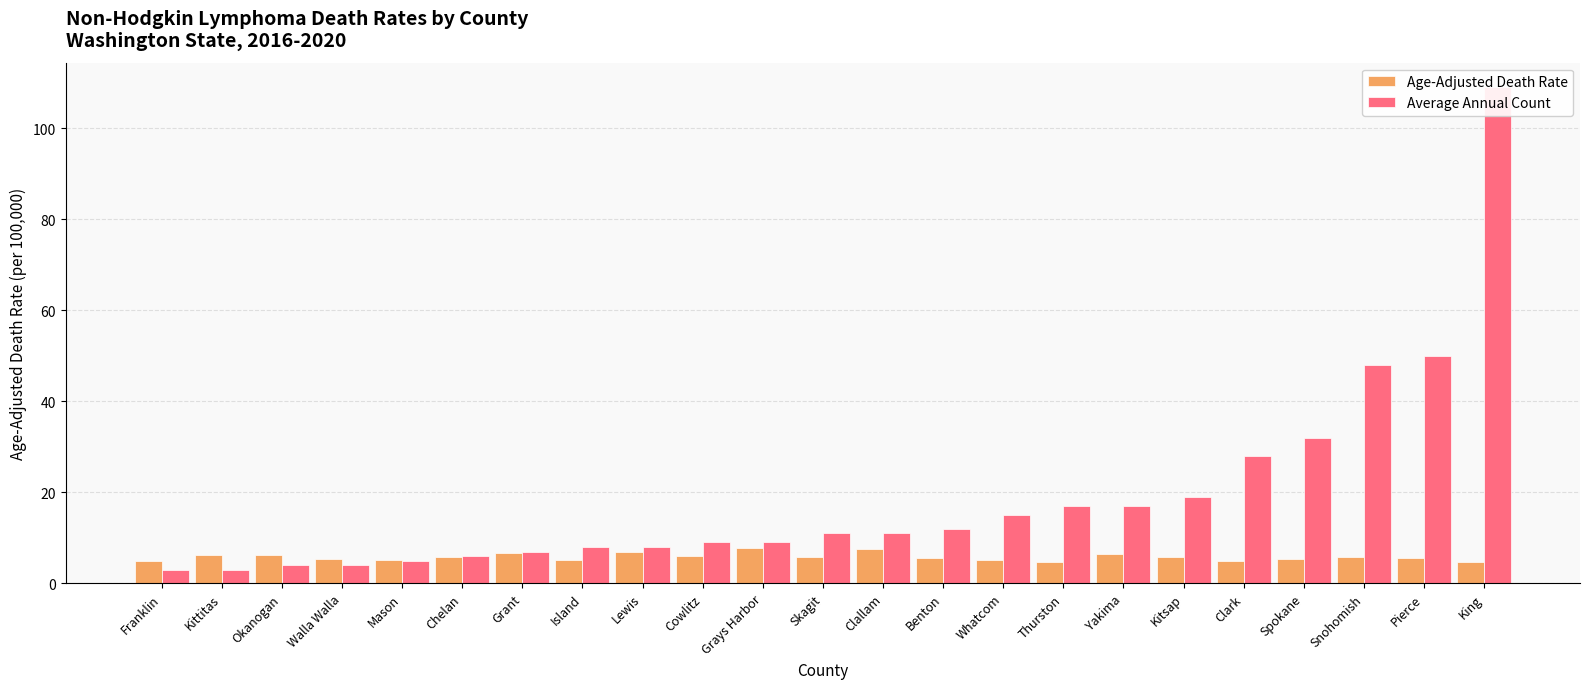

What is the highest value of the Average Annual Count series?

109.0